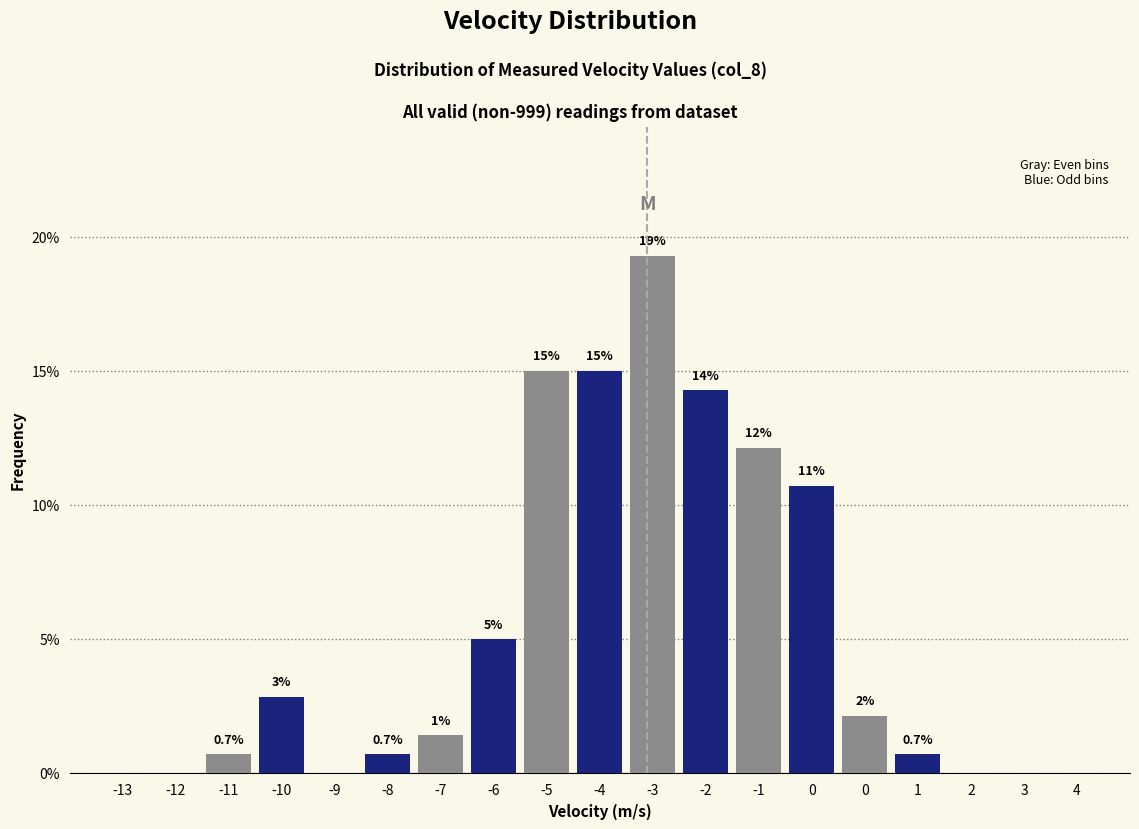

Are the bars horizontal?

No